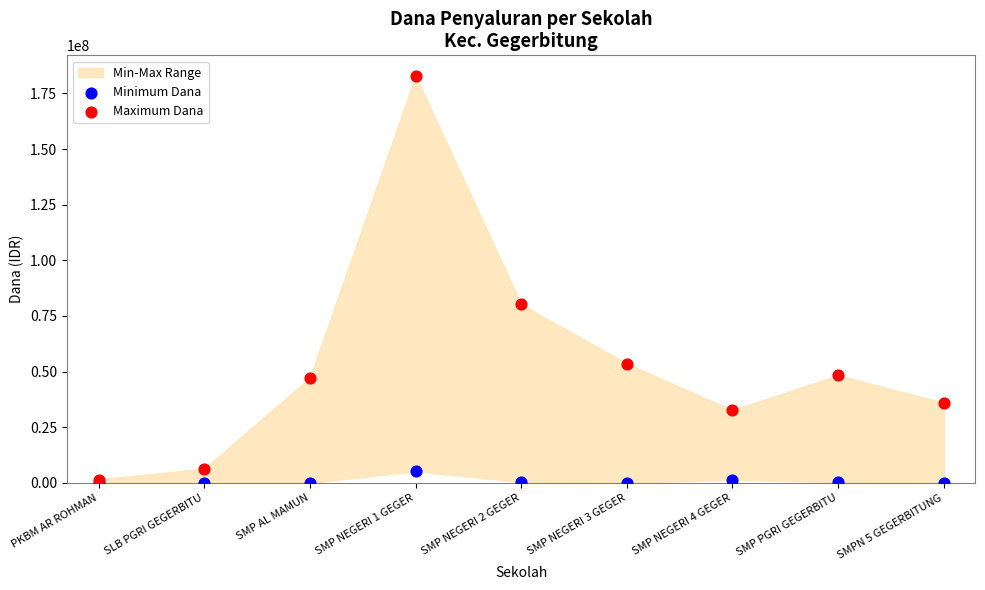

Across all series, what Y value is closest to 91500000?

80250000